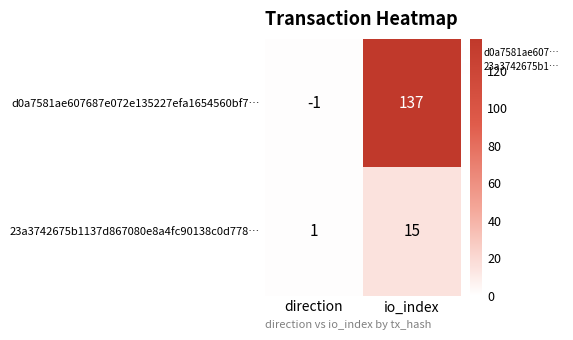

What is the difference between the 23a3742675b1137d867080e8a4fc90138c0d778… values at io_index and direction?

14